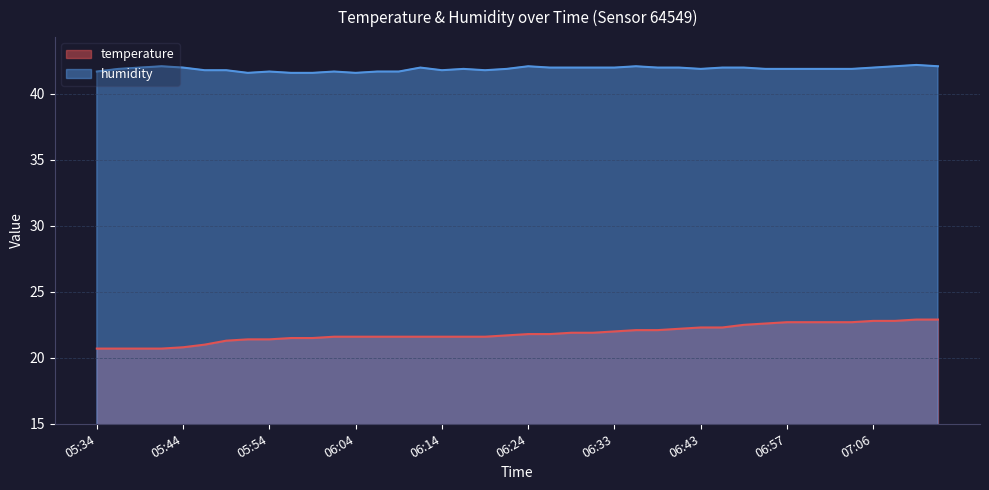

What is the difference between the maximum and minimum values in the humidity series?

0.6